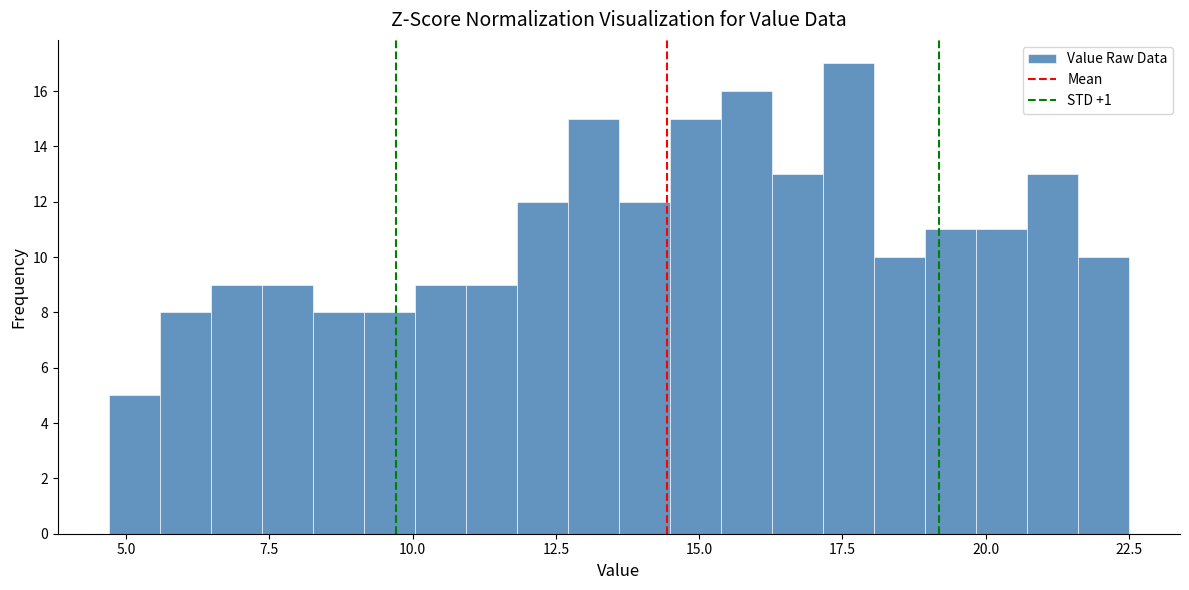

Around what value on the x-axis is the tallest bar? Give the approximate position of its centre, as read against the axis.

17.5